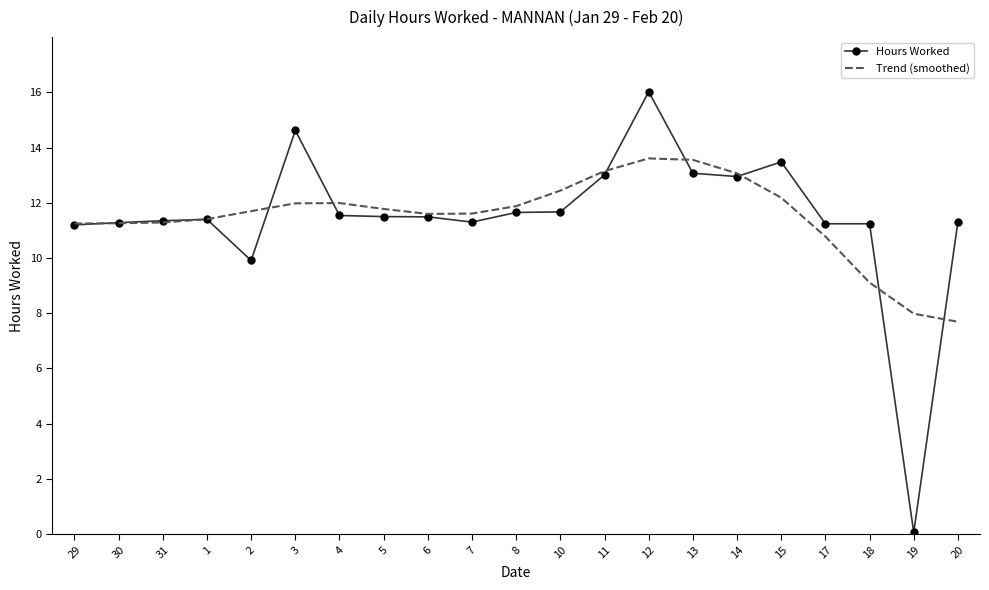

The Trend (smoothed) series shows 17.9 at 17. True or false?

False